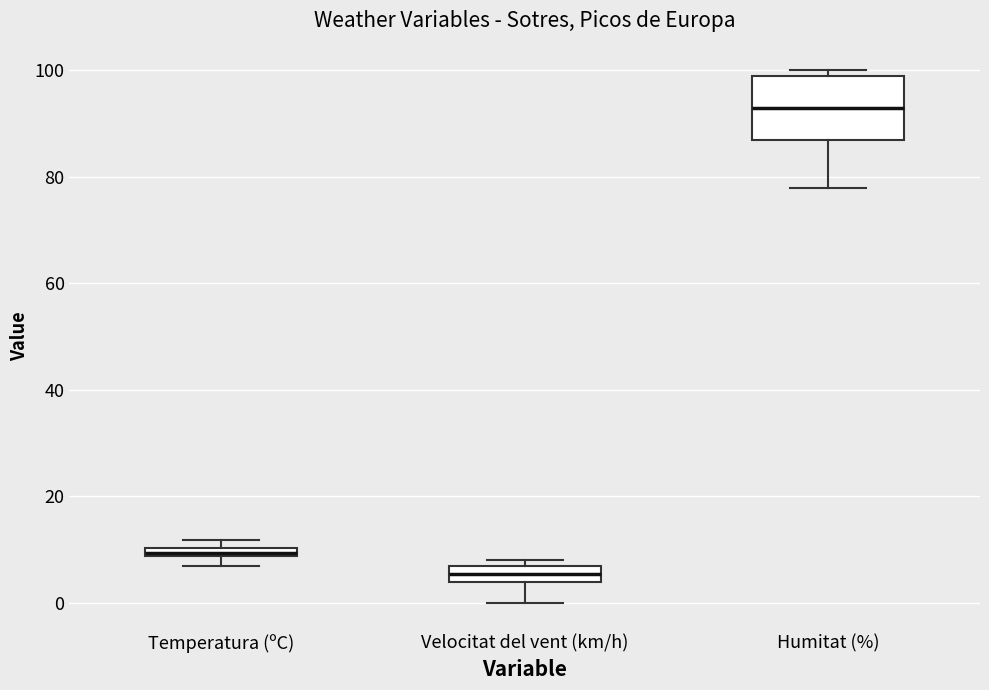

Comparing the boxes themselves (not the whiskers), which one is the tallest?

Humitat (%)